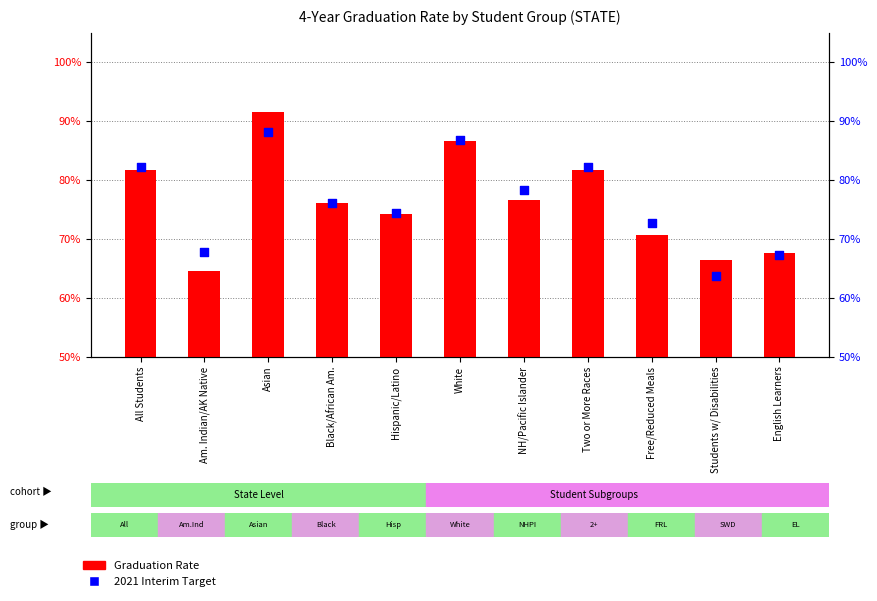

Which series has the largest total across all categories?

2021 Interim Target